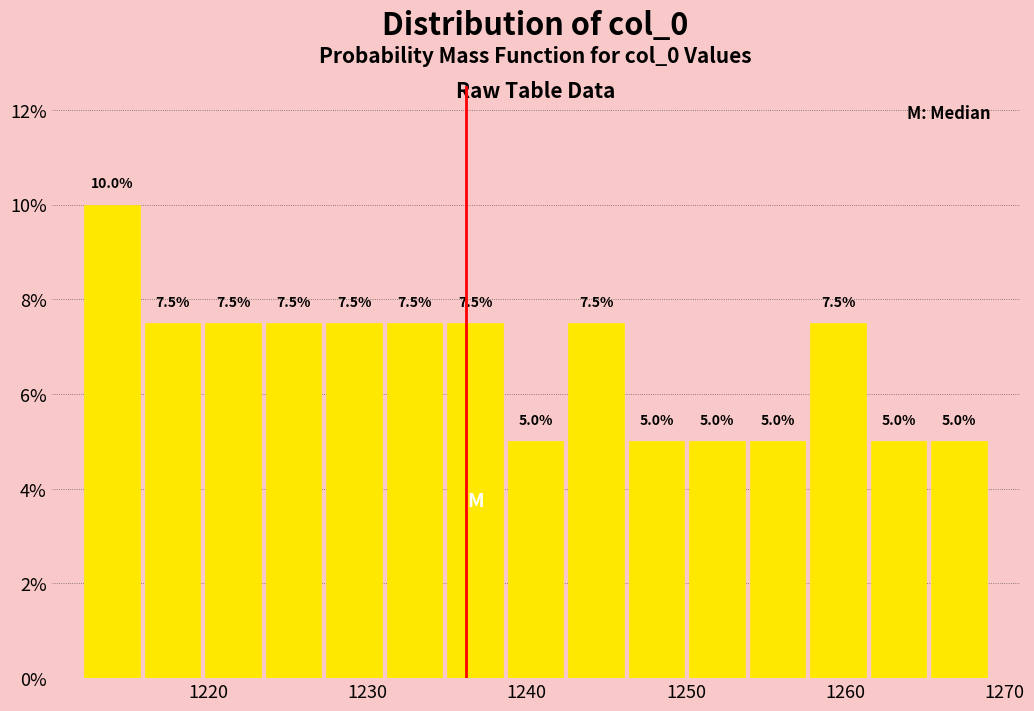

Around what value on the x-axis is the tallest bar? Give the approximate position of its centre, as read against the axis.

1214